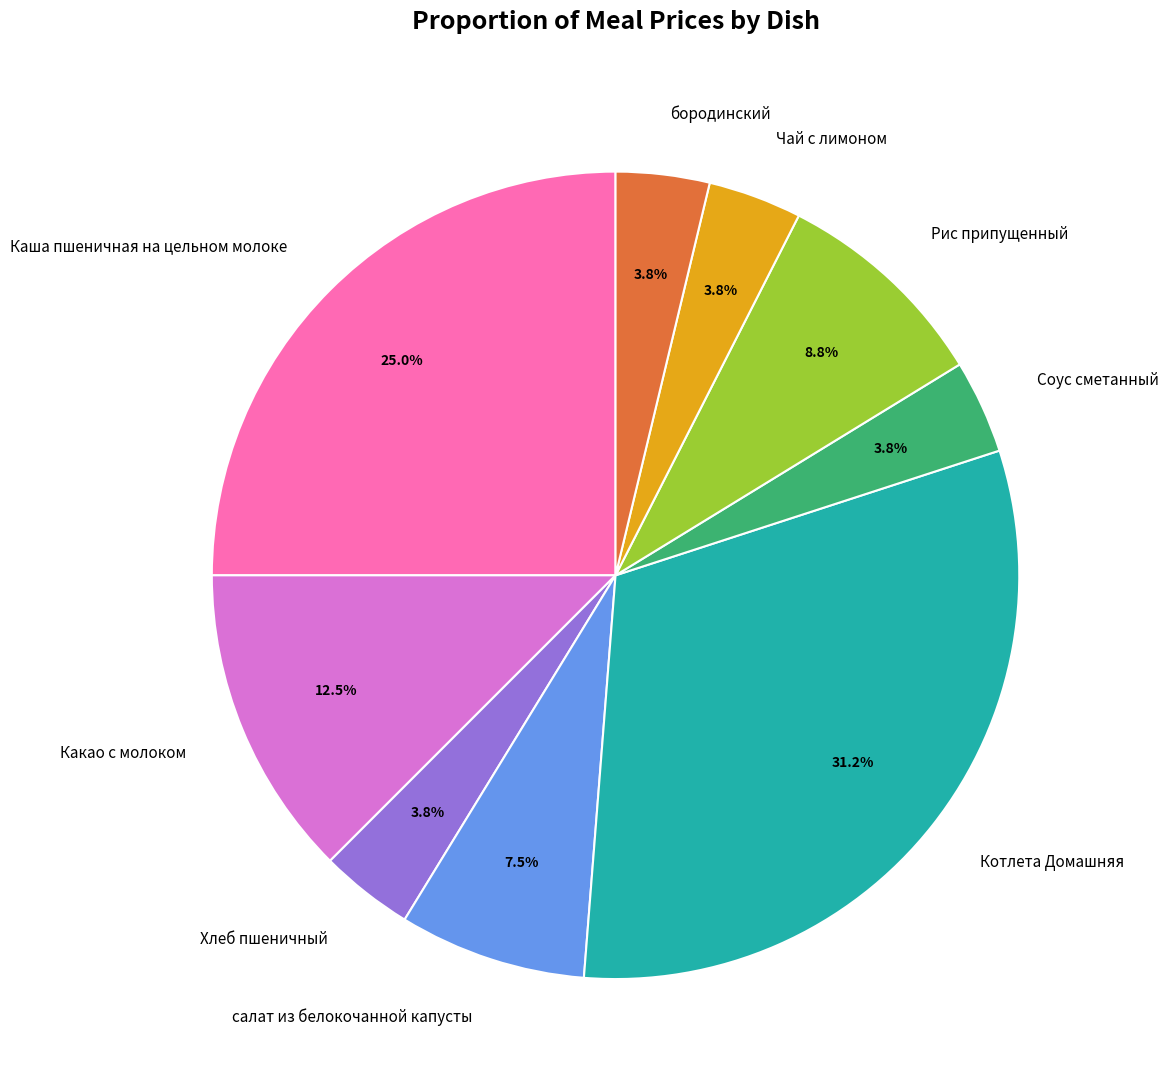

Which category has the biggest portion of the pie?

Котлета Домашняя